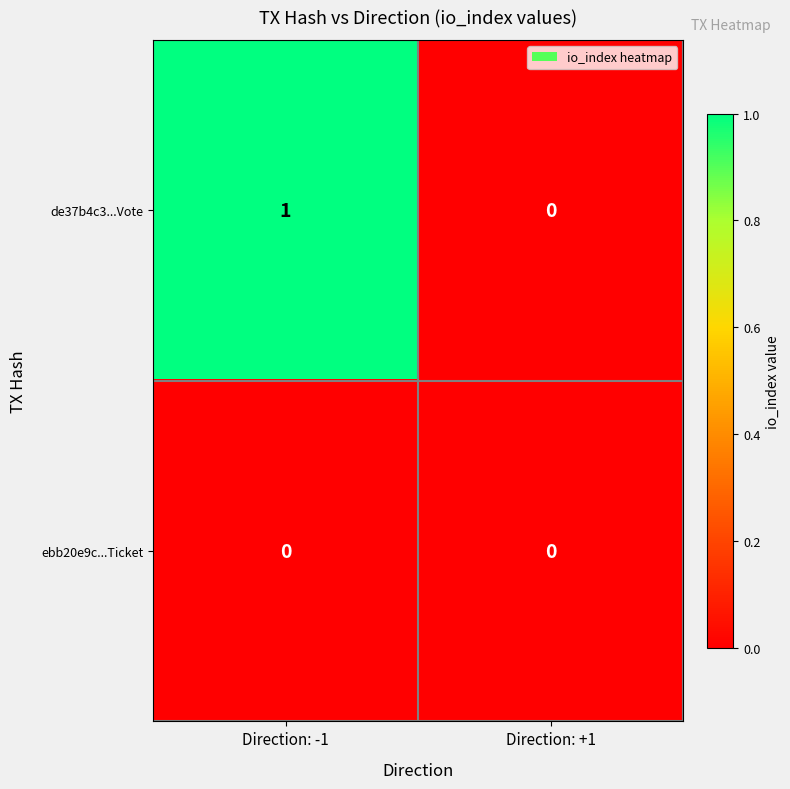

How many values in the de37b4c3...Vote series are below 1?

1